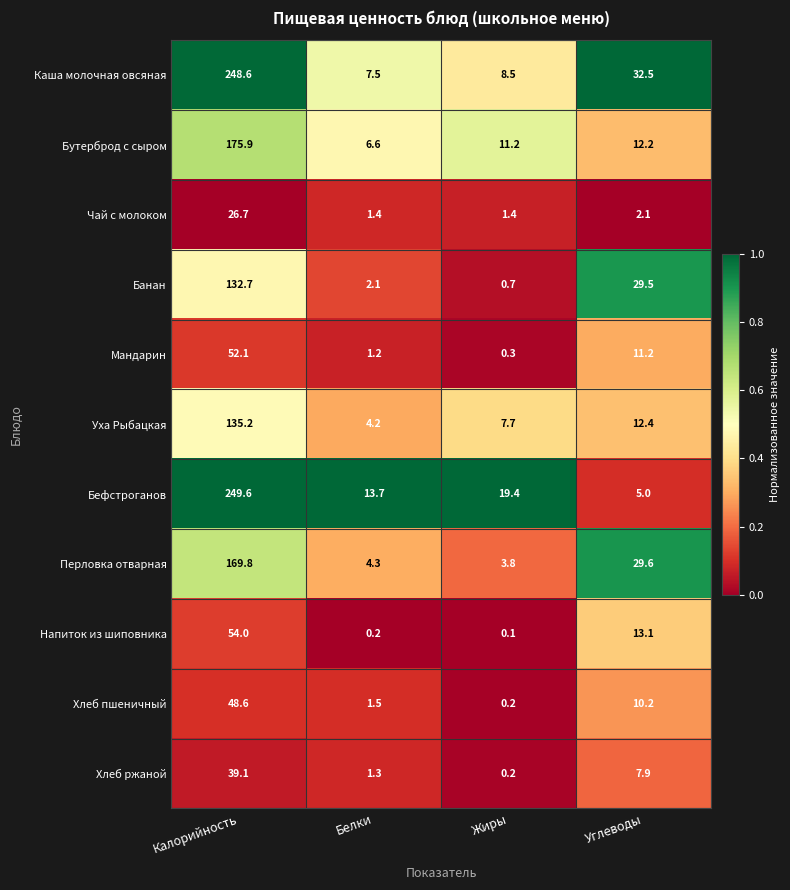

What value does the Бефстроганов series have at Калорийность?

249.6